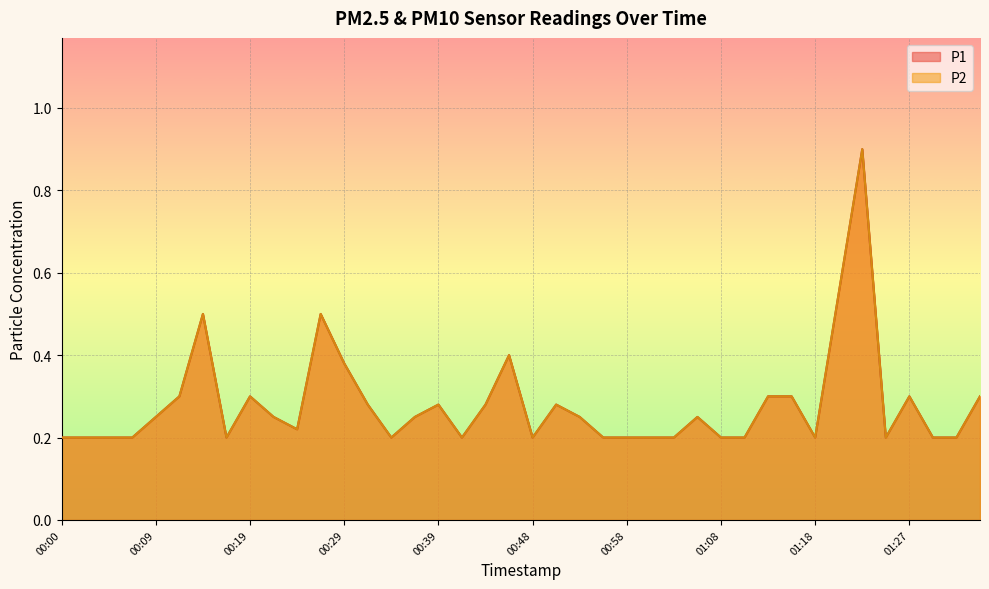

Rank the series by their maximum value, from lowest to highest.

P1, P2